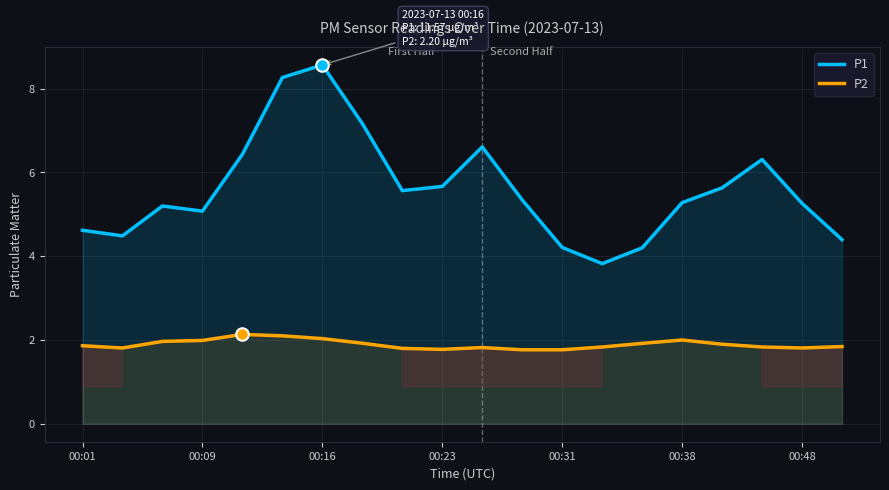

At how many categories does at least one series exceed 3?

20